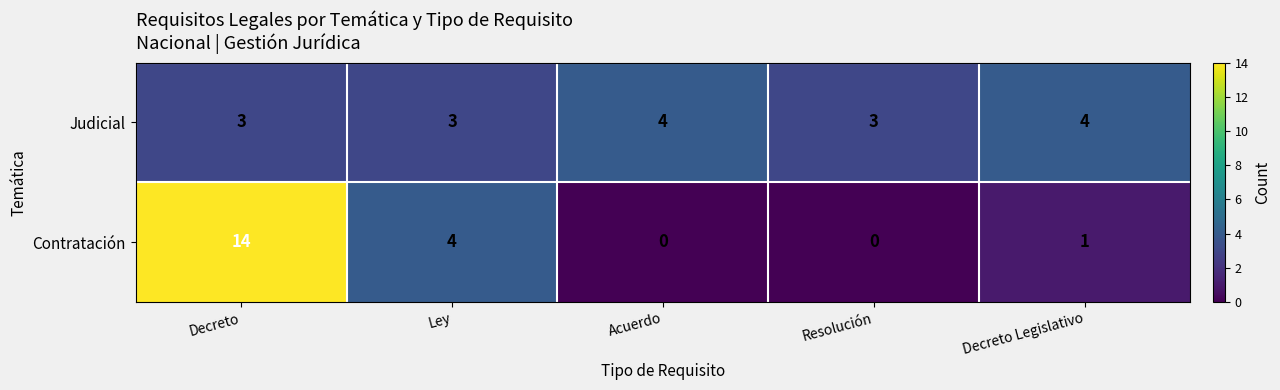

The Judicial series shows 4 at Decreto. True or false?

False